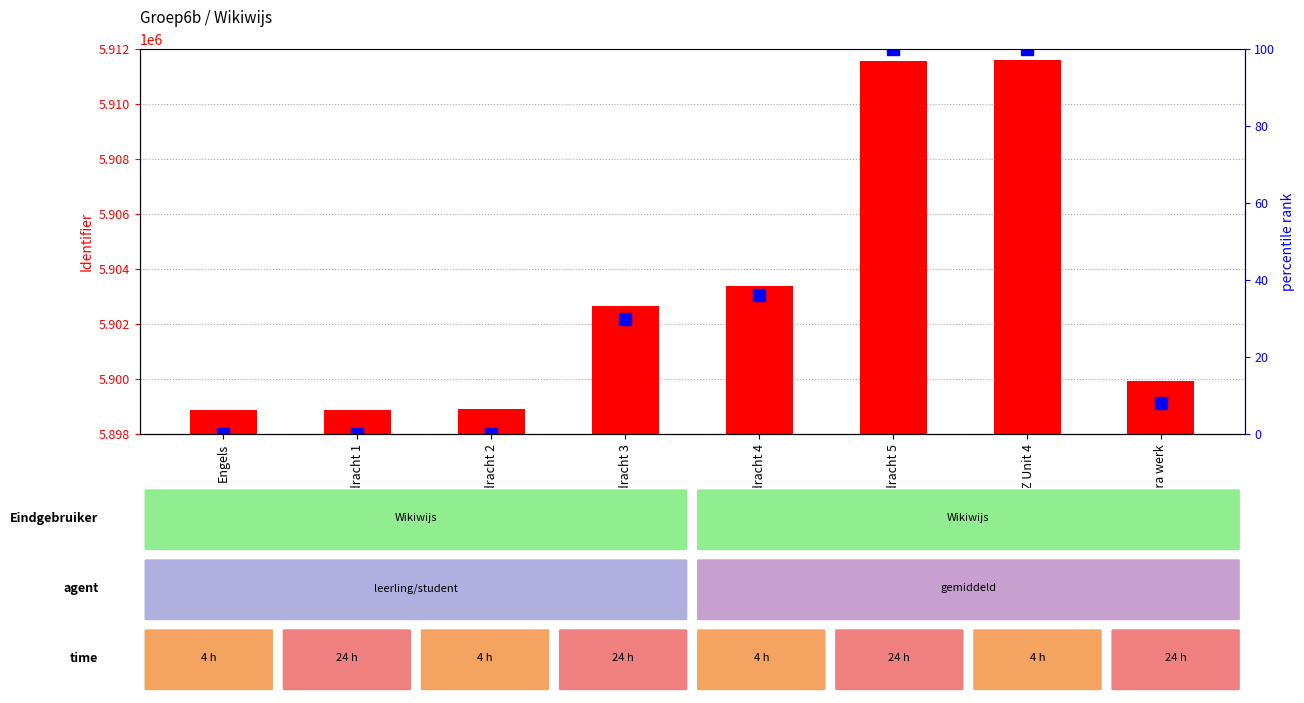

Between Opdracht 3 and Extra werk, which is larger?

Opdracht 3